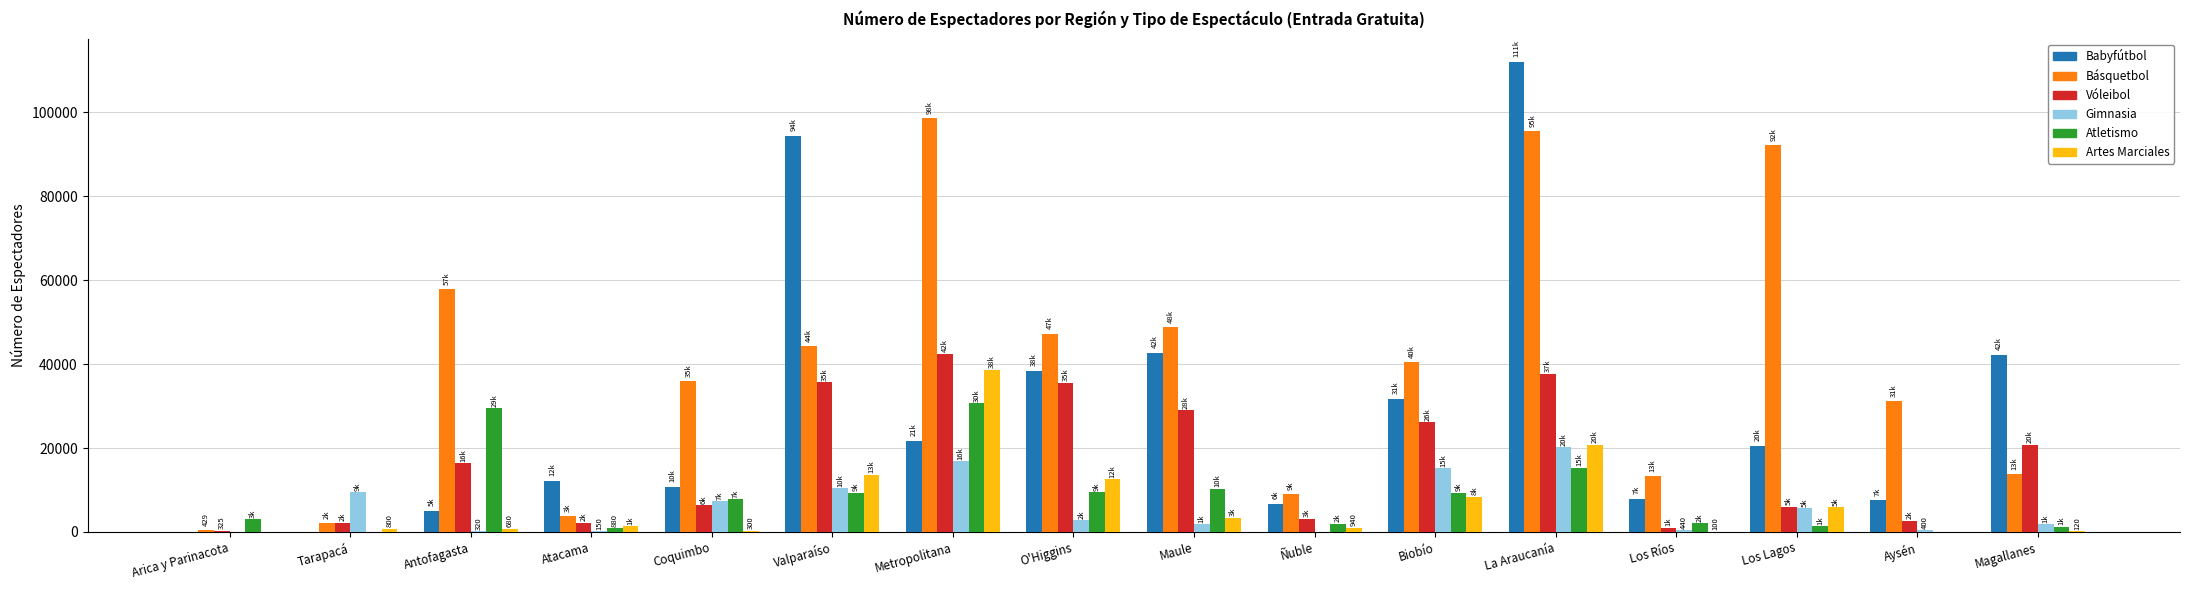

What is the greatest value displayed?

111995